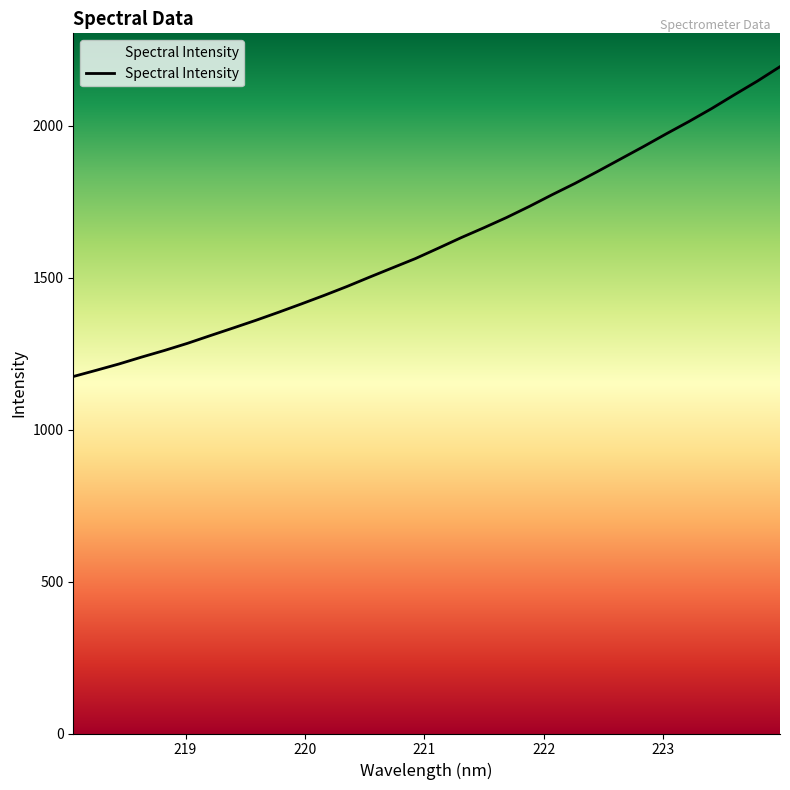

What is the greatest value displayed?

2194.2